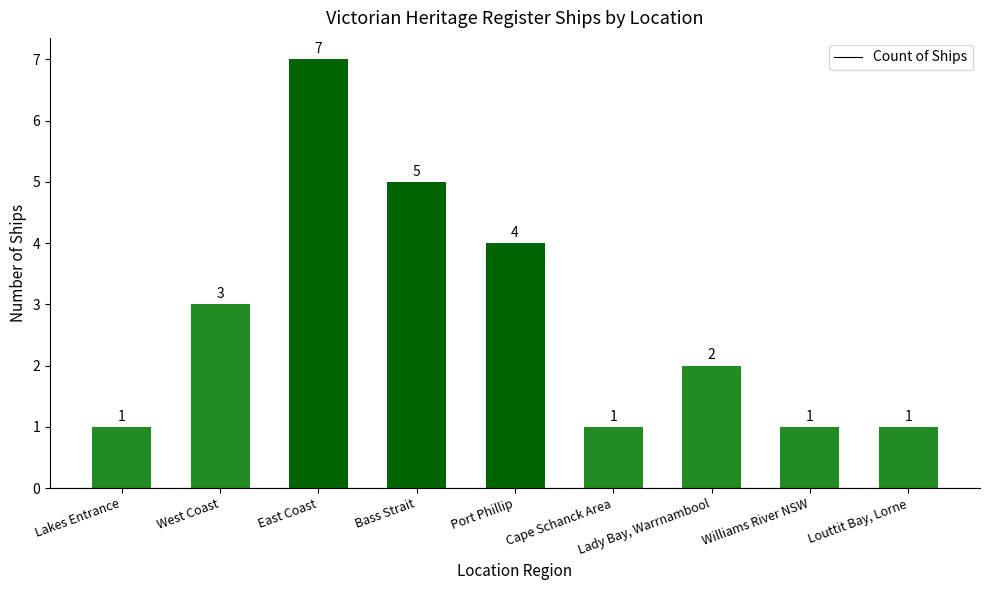

What is the difference between the maximum and second lowest values?

6